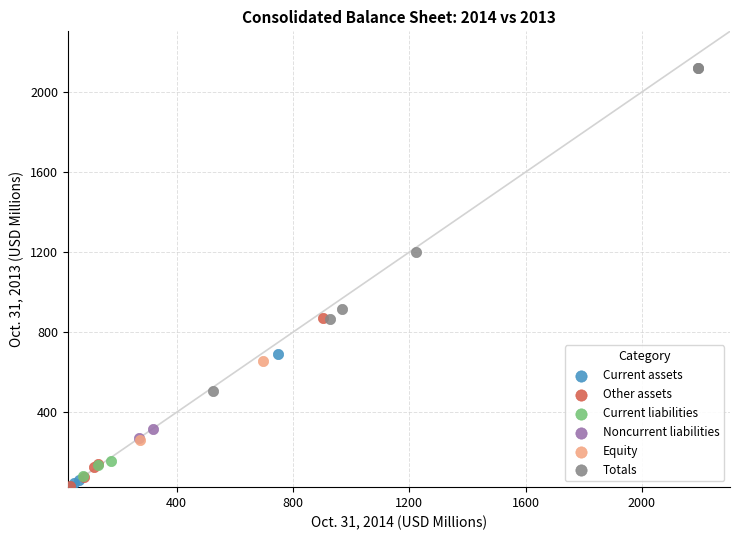

What are all the series names shown in the legend?

Current assets, Other assets, Current liabilities, Noncurrent liabilities, Equity, Totals